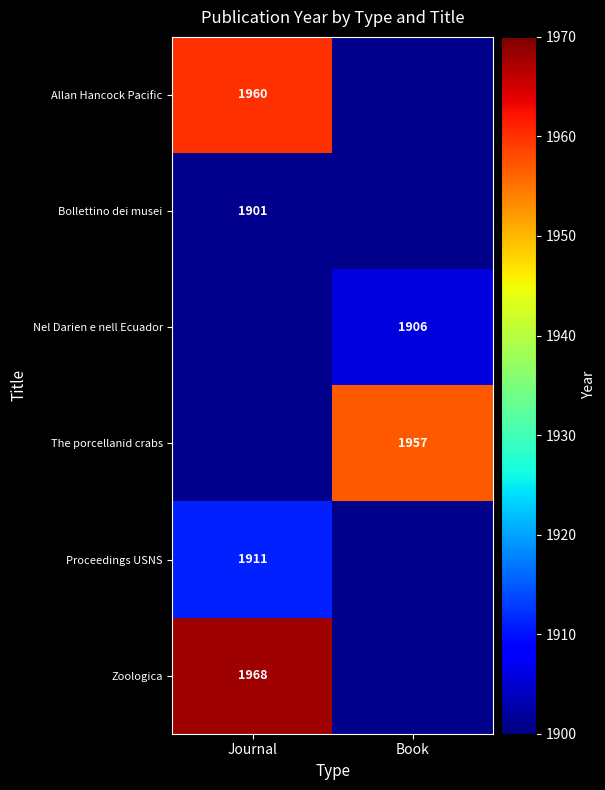

Is it true that Zoologica equals 1968 at Journal?

True